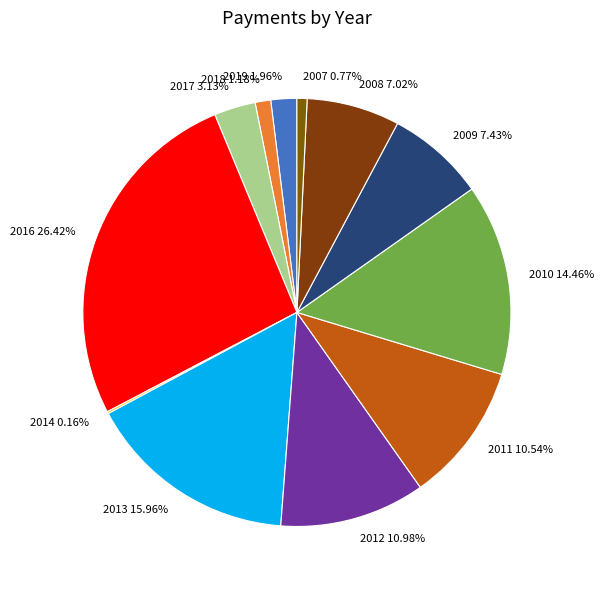

Between 2012 and 2017, which is larger?

2012